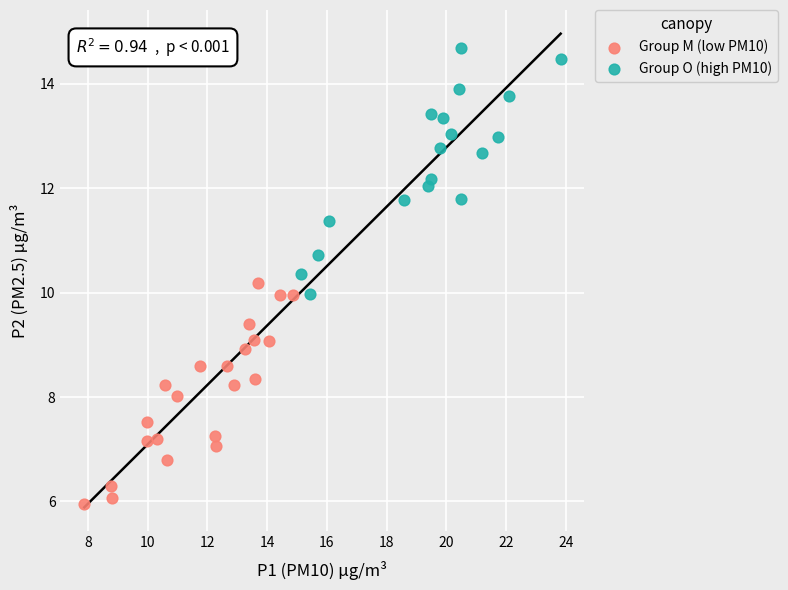

Which series has the widest spread of Y values?

Group O (high PM10)